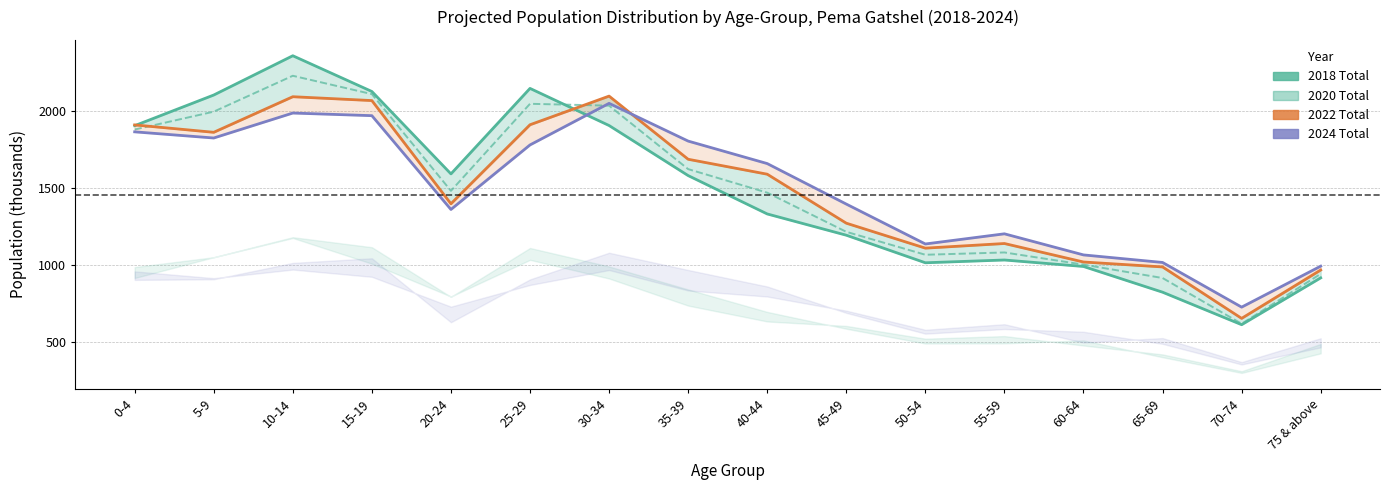

What is the label of the 10th point from the left?

45-49